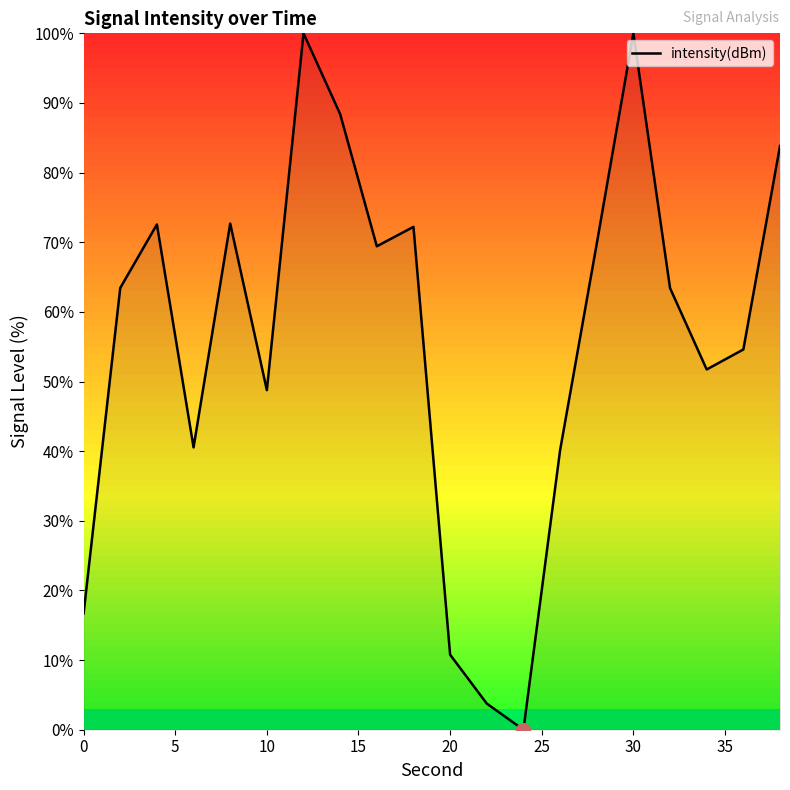

How many lines are shown in the chart?

1